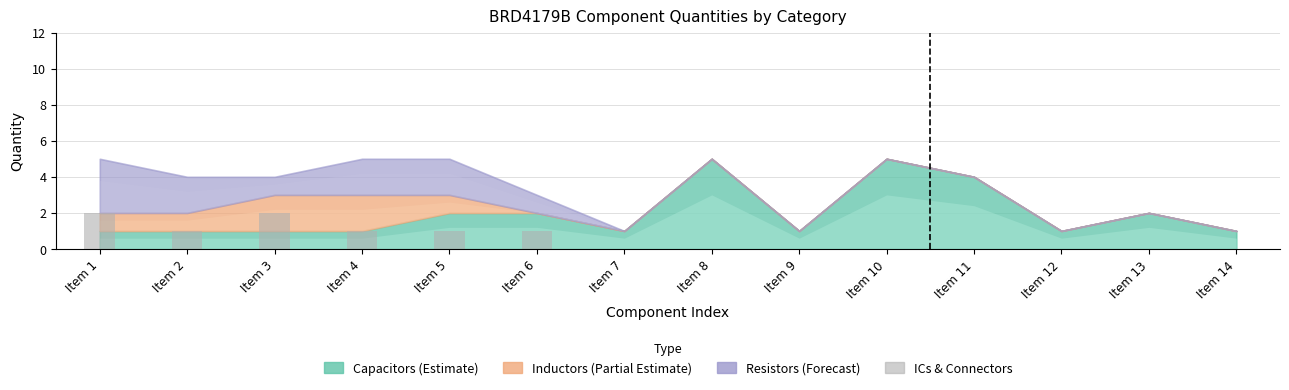

What value does the data have at Item 4?

1